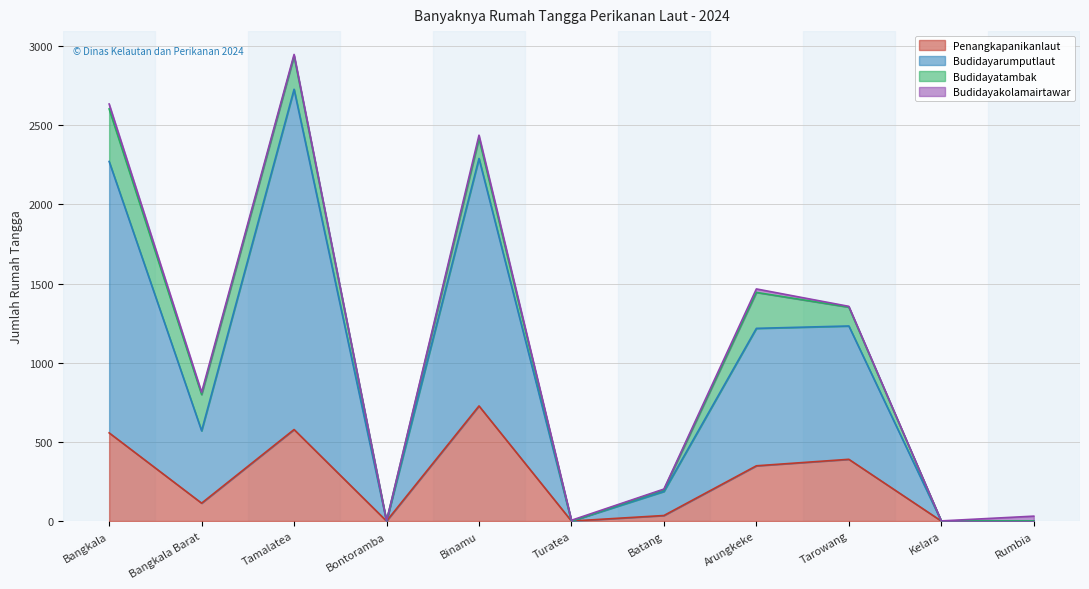

What position from the right is Tarowang?

3